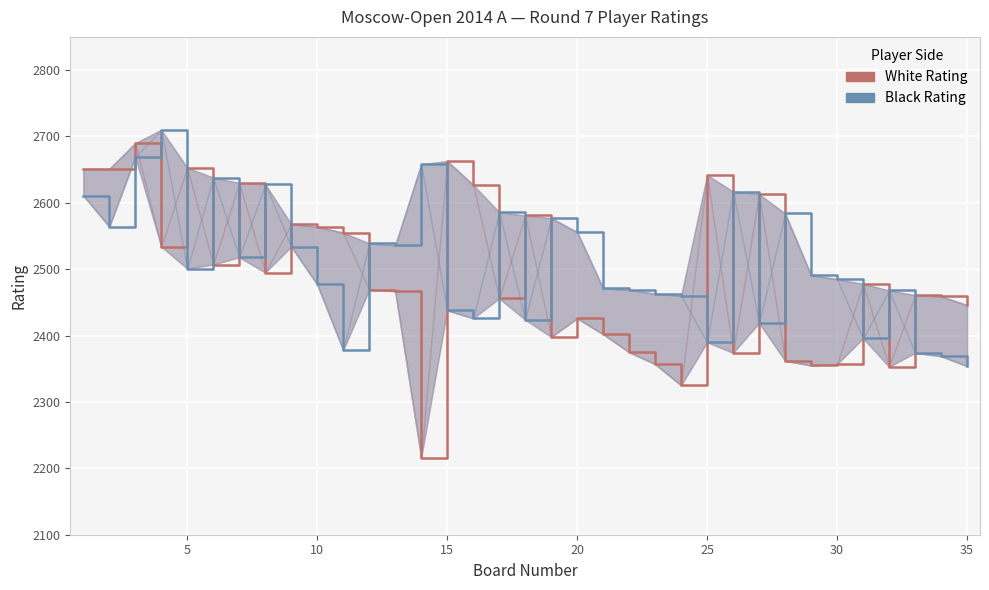

Reading left to right, extract all data points from this chart.

White Rating: 2651	2651	2690	2534	2653	2507	2630	2495	2568	2564	2555	2469	2467	2216	2663	2627	2456	2581	2398	2426	2402	2375	2357	2325	2642	2374	2613	2362	2355	2357	2478	2353	2461	2459	2446
Black Rating: 2611	2564	2669	2710	2501	2638	2518	2628	2534	2477	2378	2539	2536	2658	2438	2426	2586	2424	2577	2556	2471	2469	2463	2460	2390	2617	2419	2584	2491	2485	2396	2468	2374	2369	2354